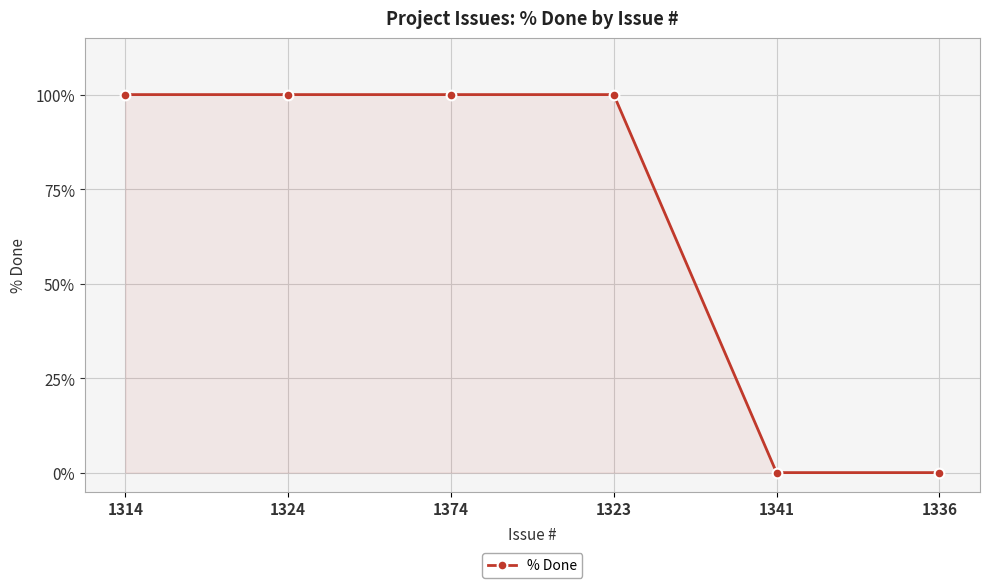

The value at 1324 is 100. True or false?

True